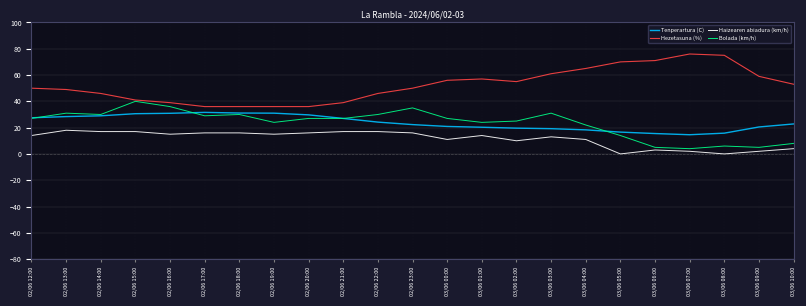

Between 02/06 14:00 and 03/06 09:00, which series saw the biggest shift?

Bolada (km/h)